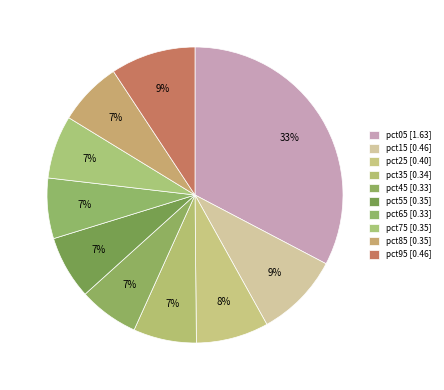

The pct85 slice represents 21% of the pie. True or false?

False